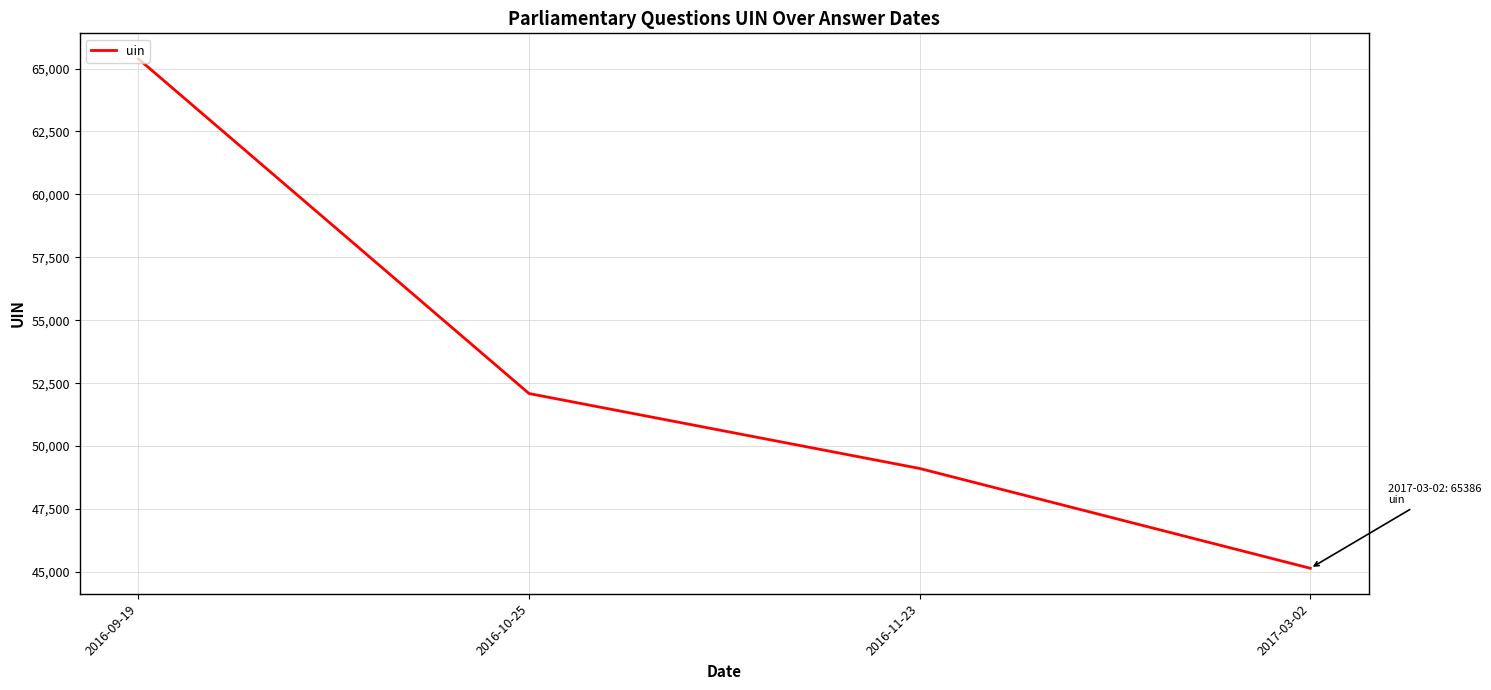

What is the sum of the values at 2016-10-25 and 2016-09-19?

117473